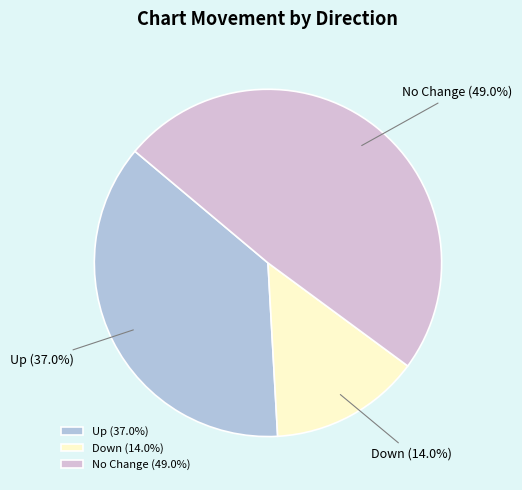

Is the sum of No Change and Up greater than half?

Yes